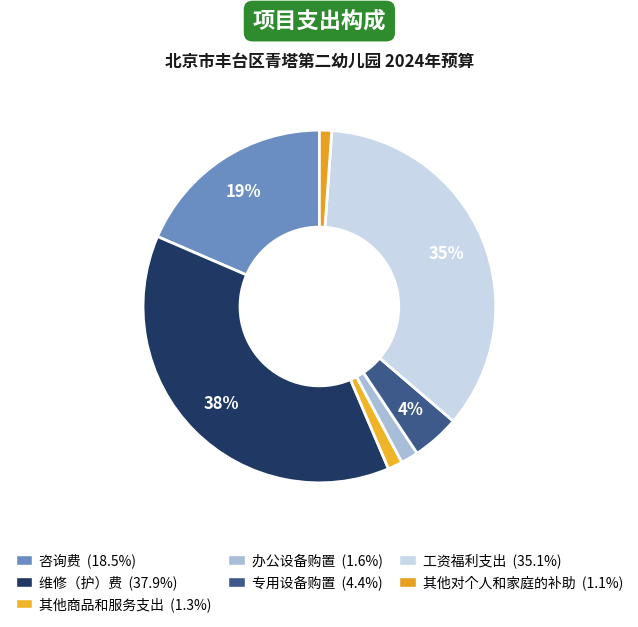

How many slices are in this pie chart?

7